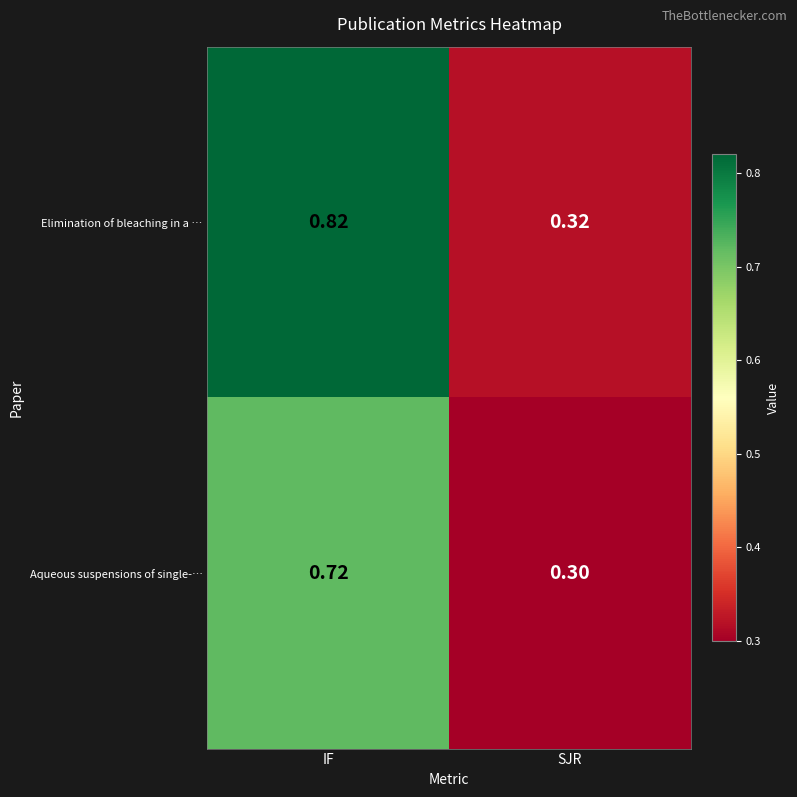

At which category is the sum across all series the highest?

IF